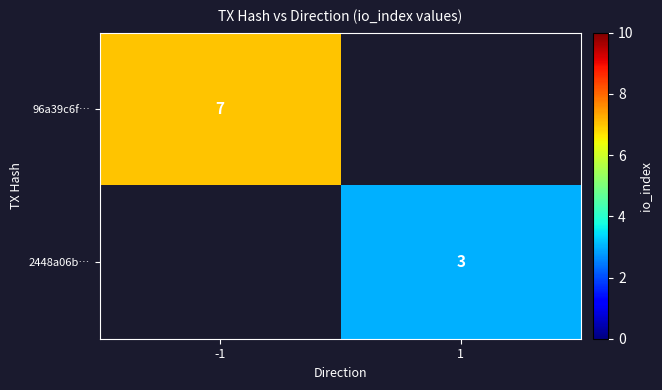

At how many categories does at least one series exceed 4?

1